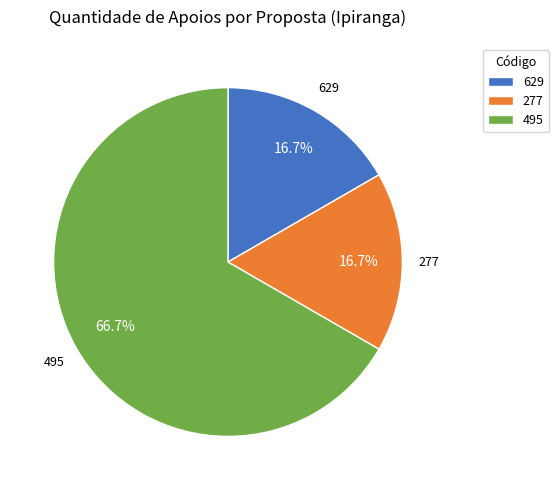

To the nearest percent, what is the difference between the 277 and 495 slice percentages?

50%